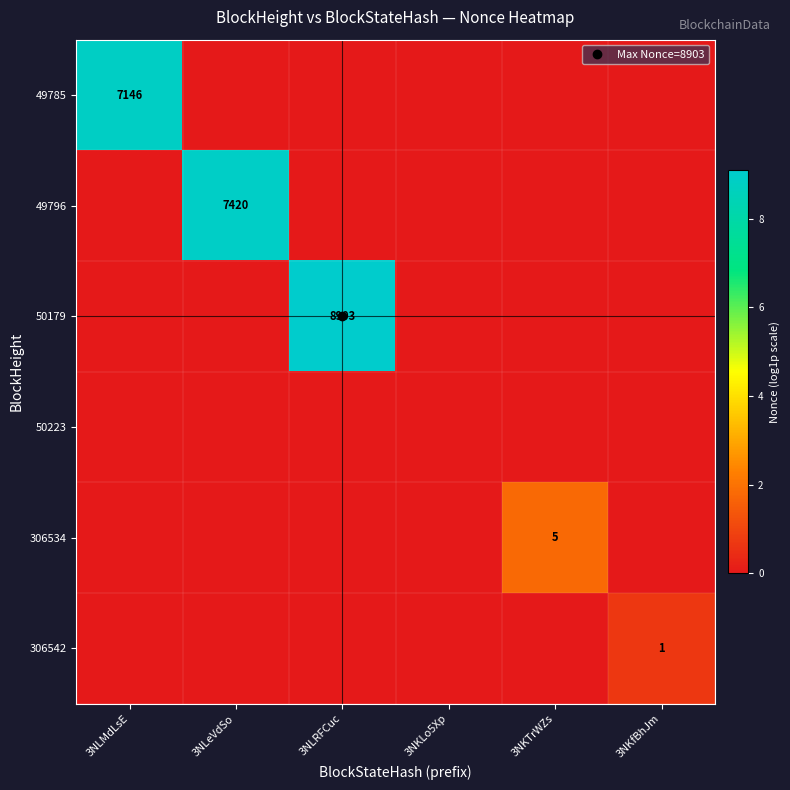

Is it true that 306534 equals 0.0 at 3NLRFCuc?

True